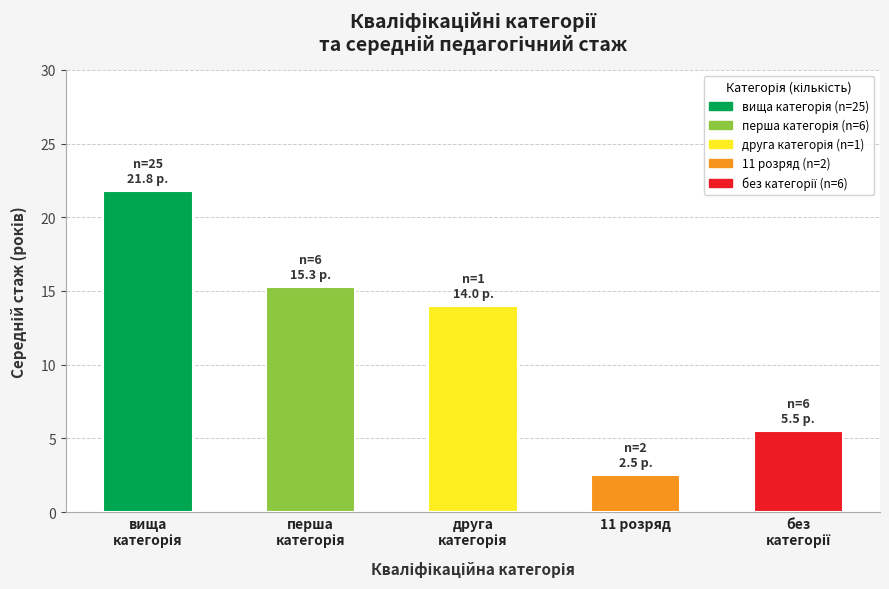

Which category has the lowest value across all series?

11 розряд